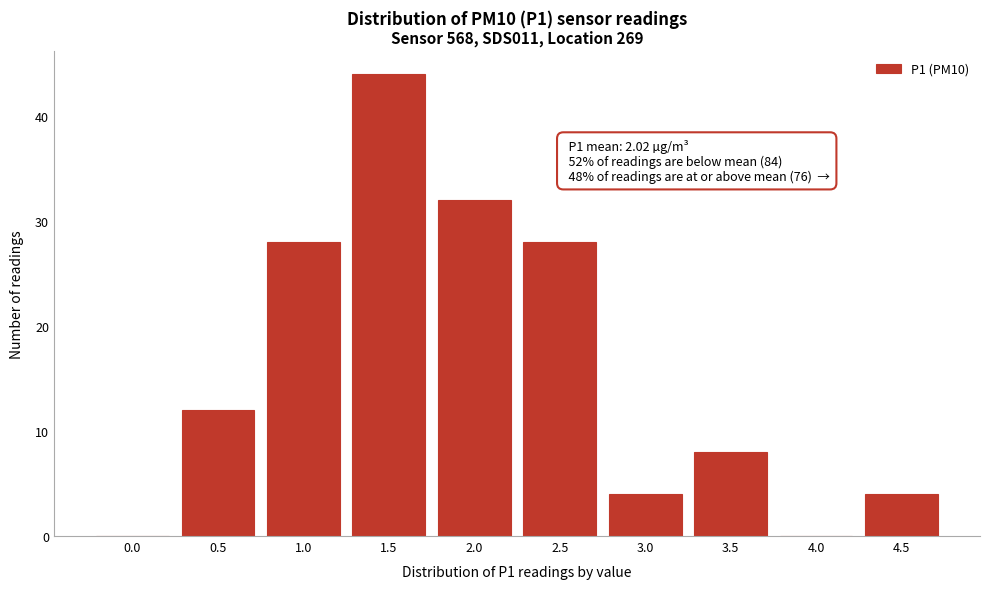

Reading right to left, what are all the values shown in this chart?

4.5=4	4.0=0	3.5=8	3.0=4	2.5=28	2.0=32	1.5=44	1.0=28	0.5=12	0.0=0